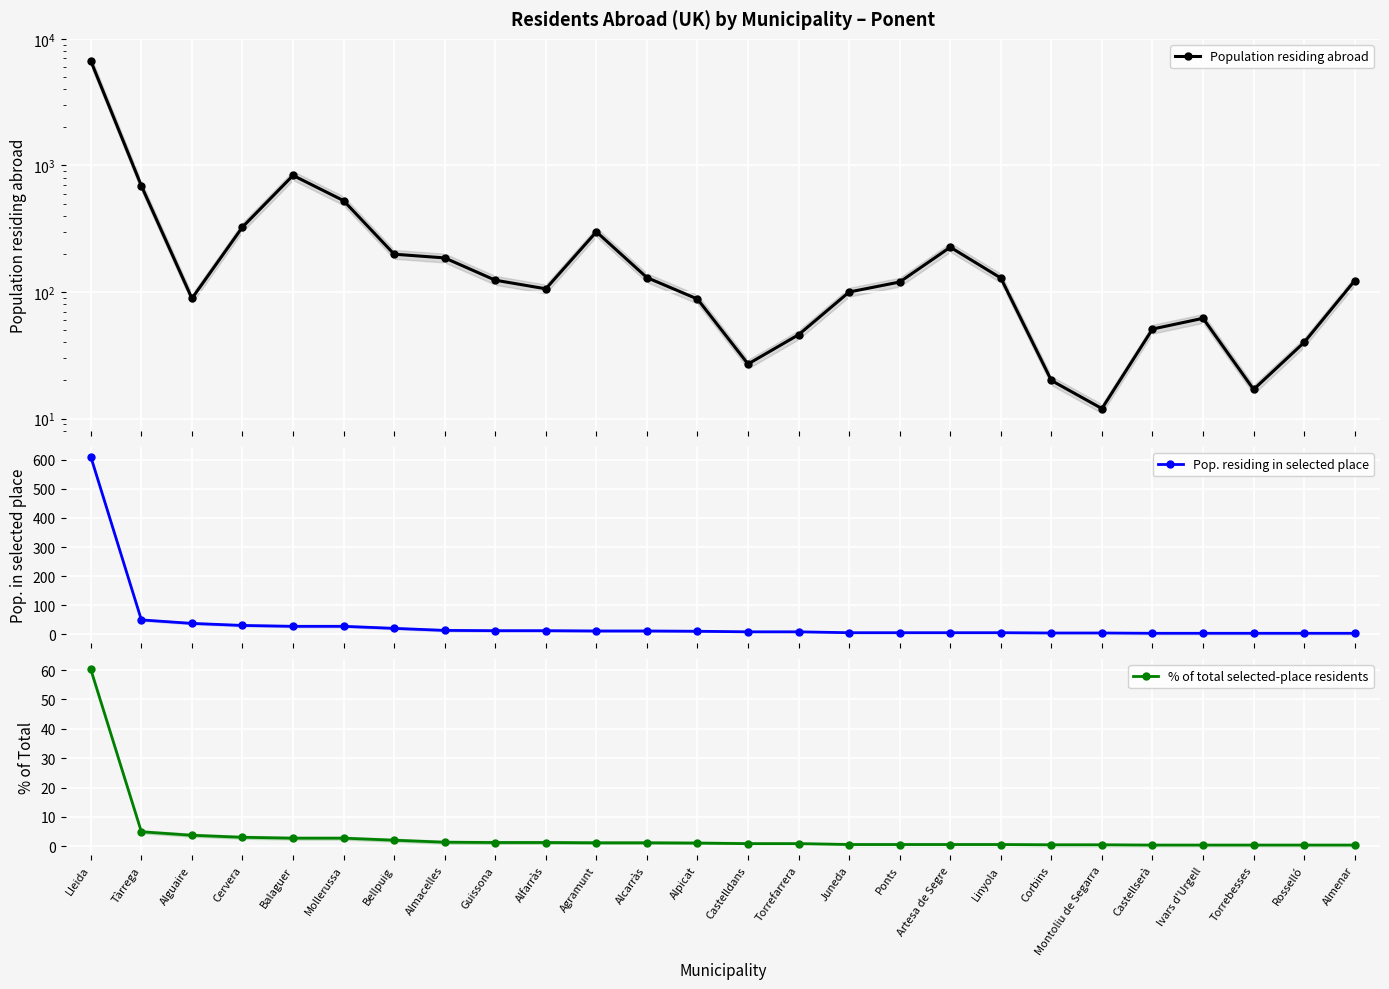

True or false: Population residing abroad has more than 0 interior local peaks.

True